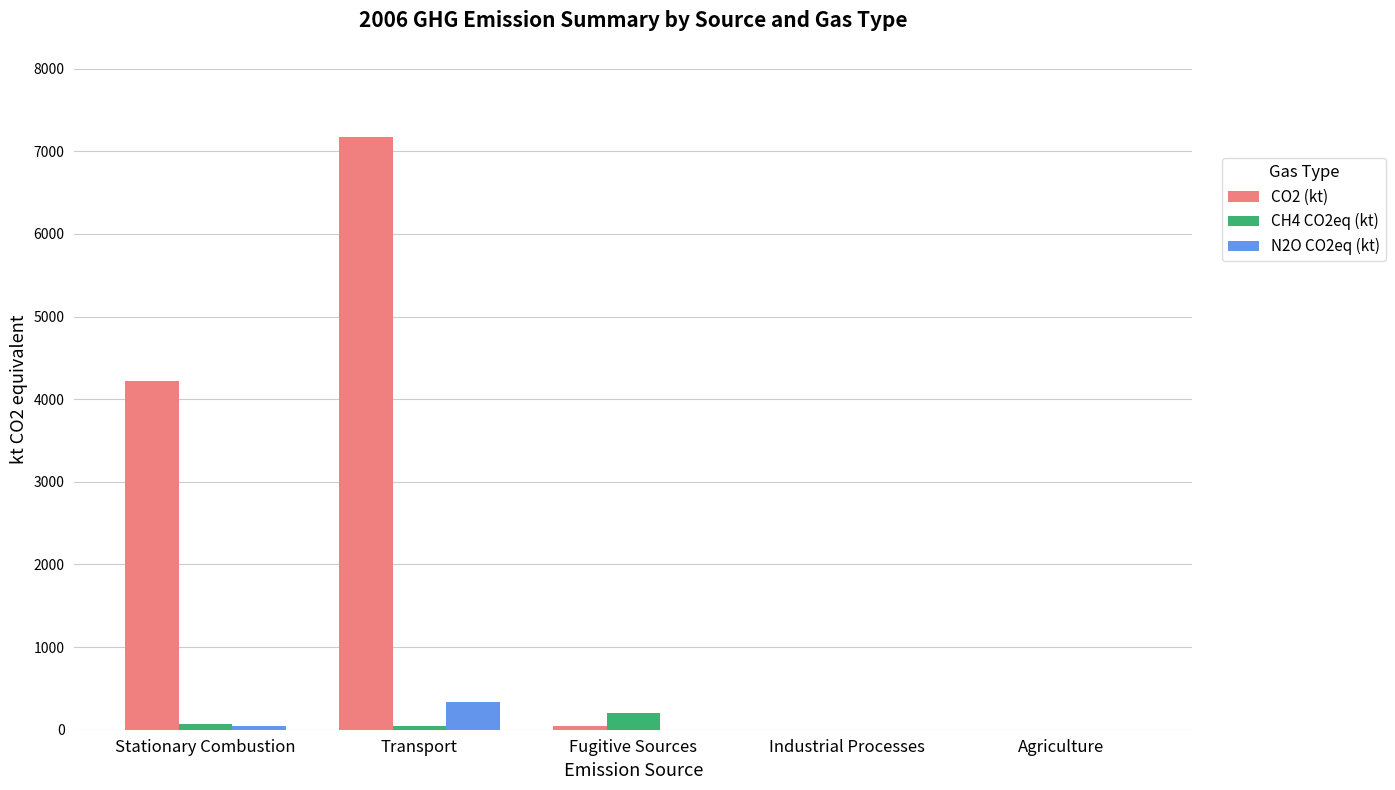

Is it true that N2O CO2eq (kt) equals 0.0 at Industrial Processes?

True